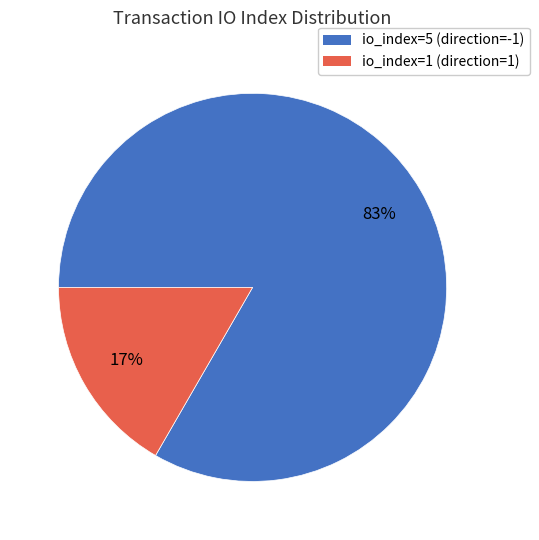

Do io_index=1 and io_index=5 together represent more than half of the pie?

Yes